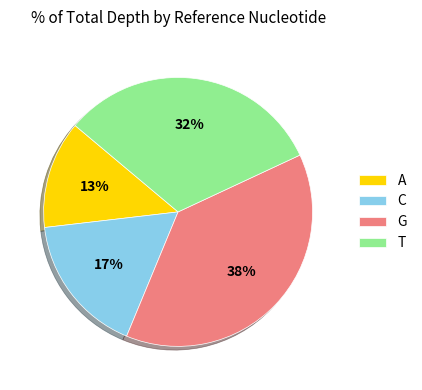

The T slice represents 32% of the pie. True or false?

True